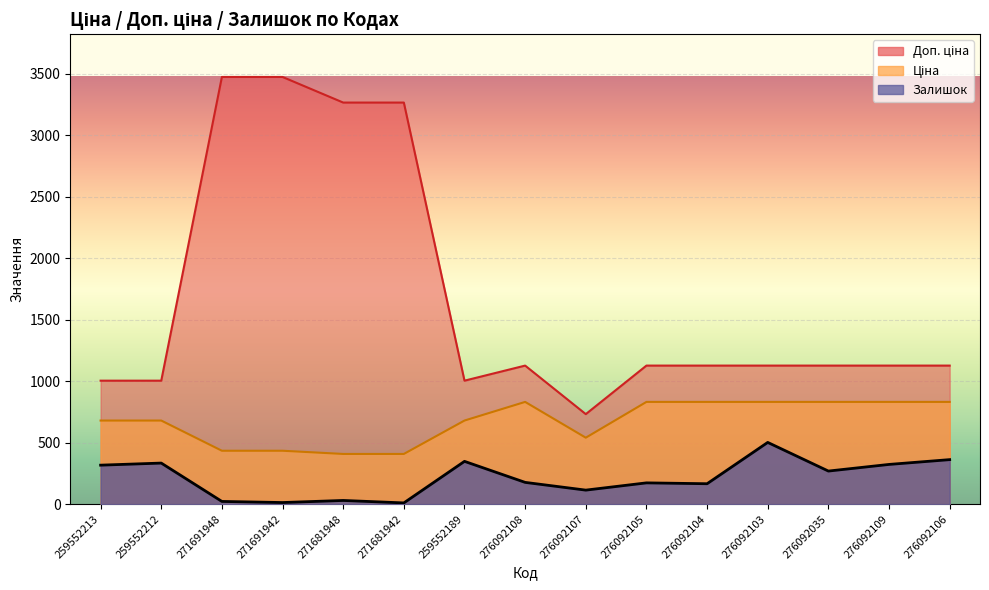

True or false: Залишок has more than 2 points higher than both neighbors.

True